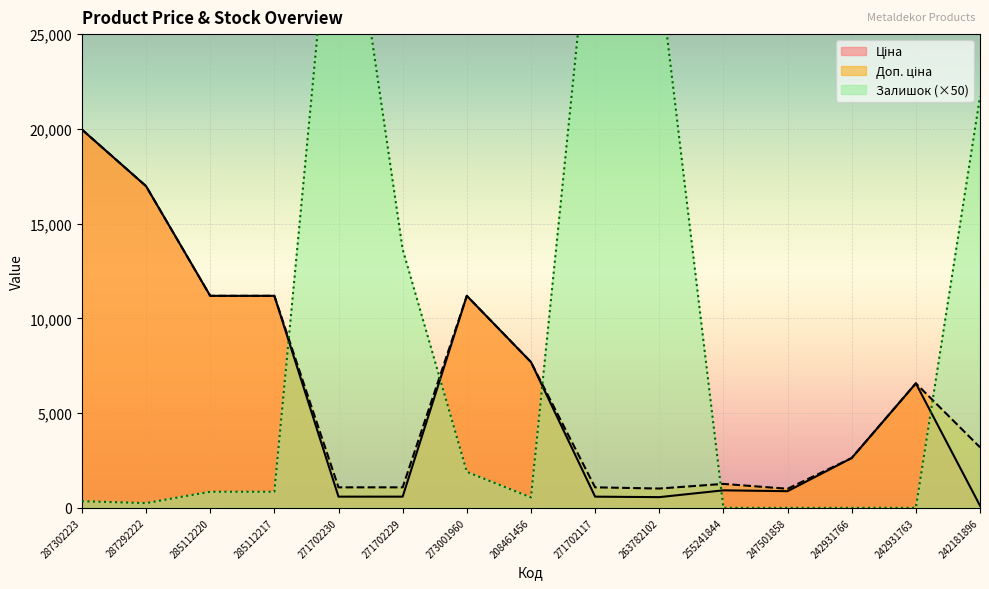

How many lines are shown in the chart?

3